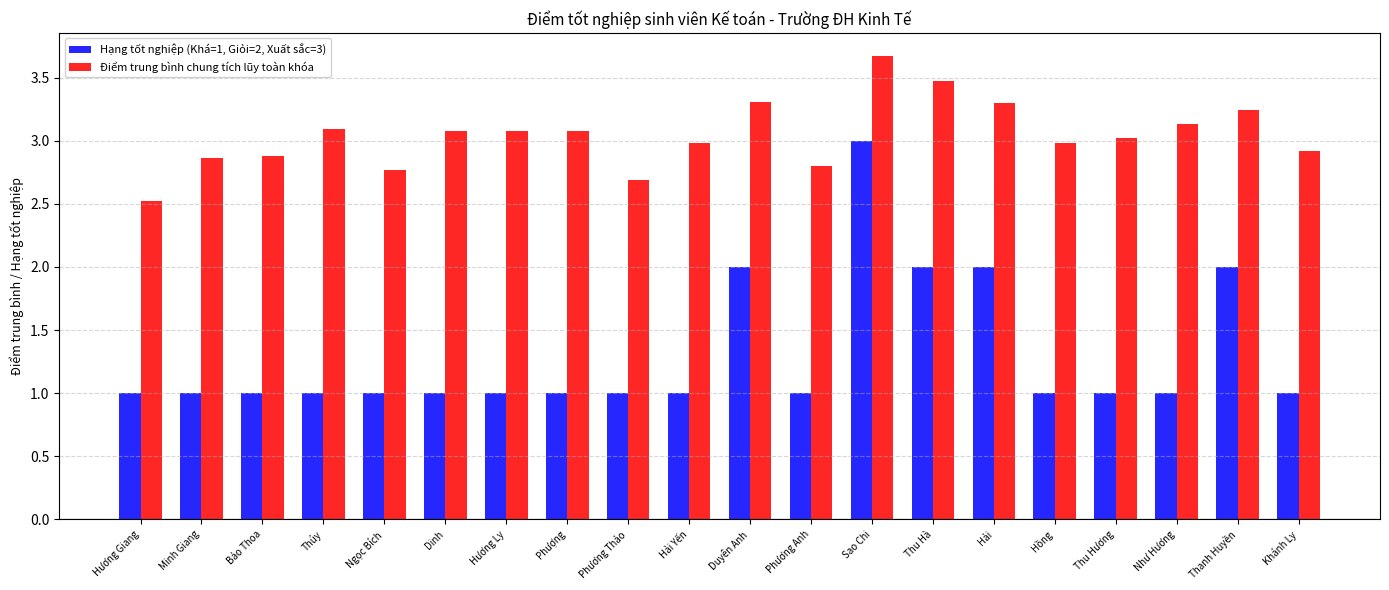

How many groups of bars are there?

20